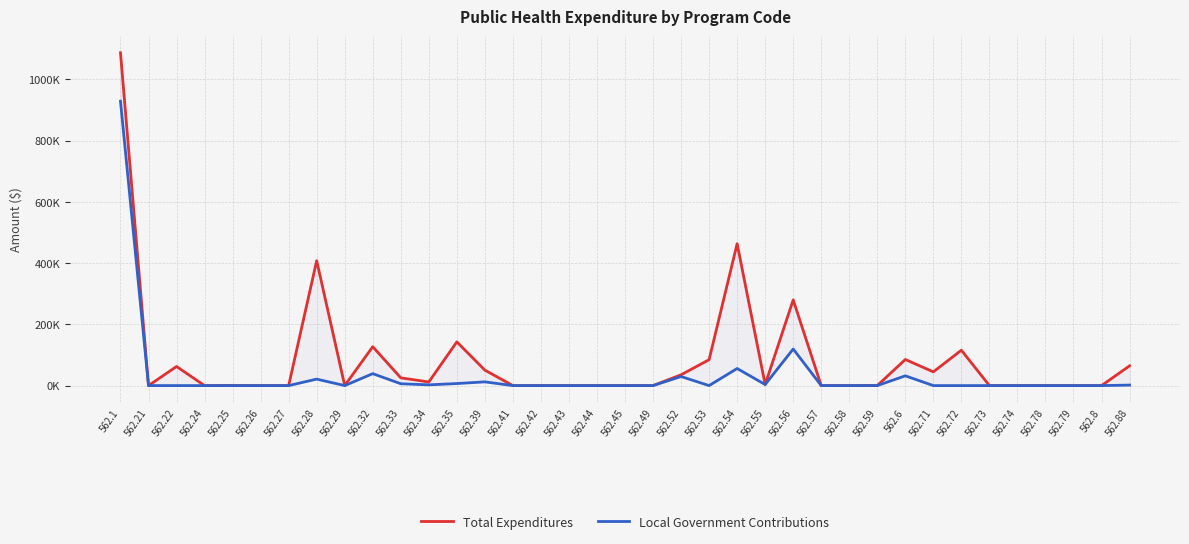

At how many categories does at least one series exceed 231927?

4